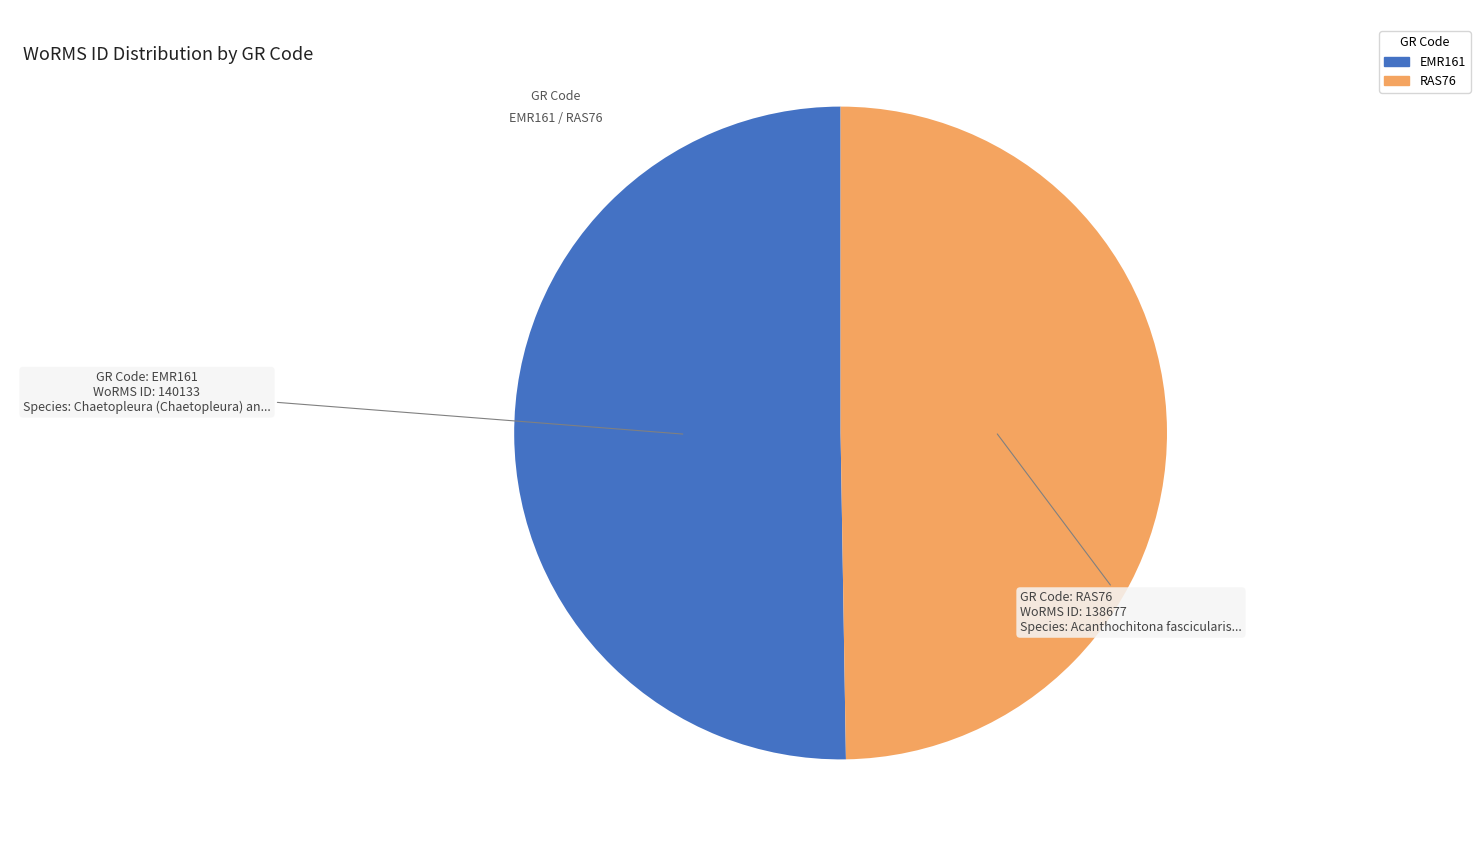

What is the ratio of the value at EMR161 to the value at RAS76?

1.0